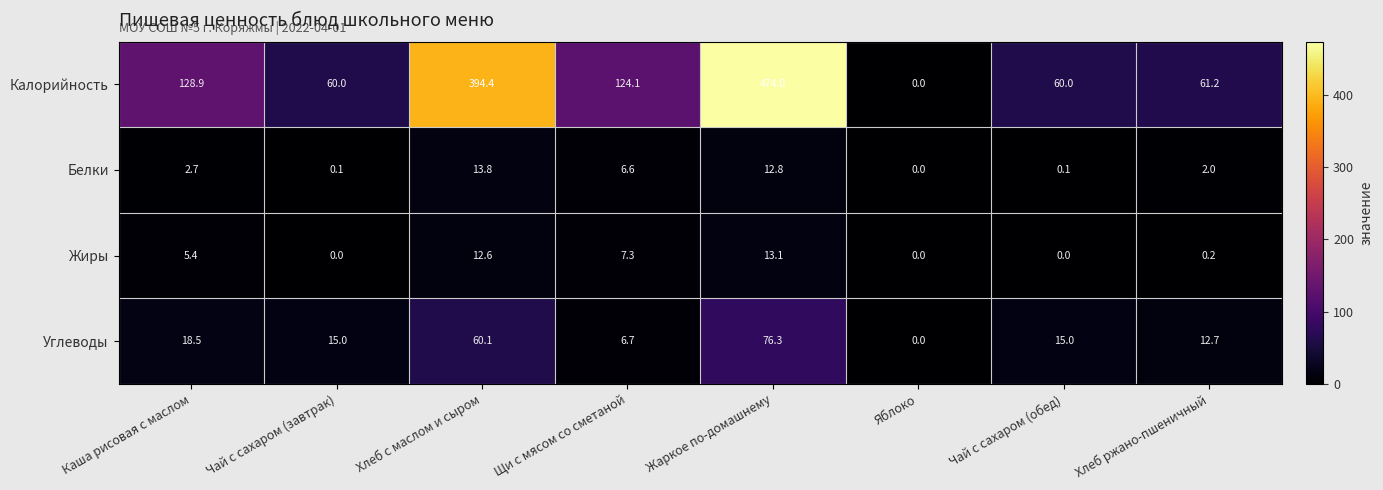

At which label is Углеводы closest to 38?

Каша рисовая с маслом